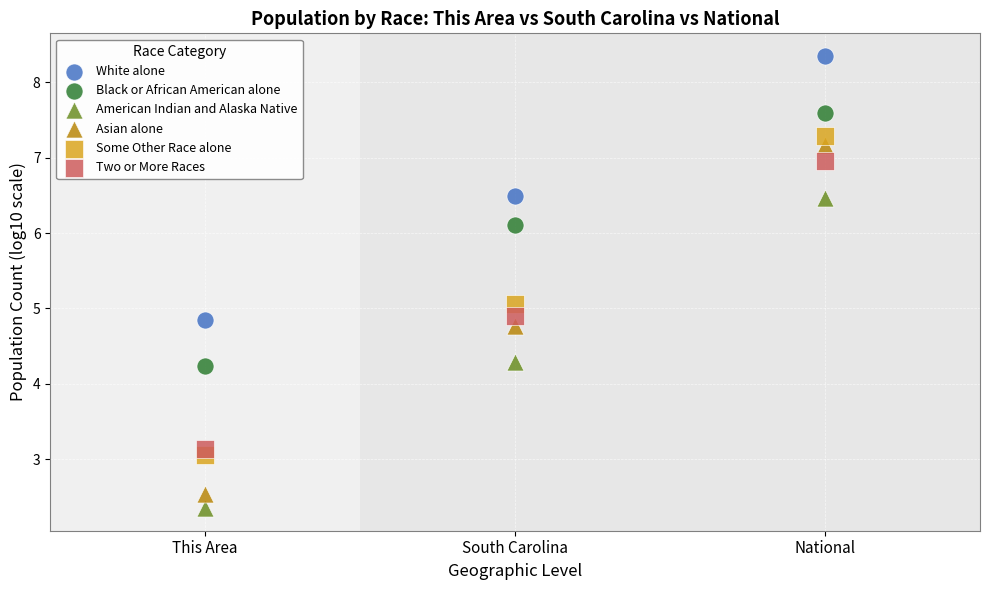

Across all data points, what is the range of Y values (max minus min)?

6.0